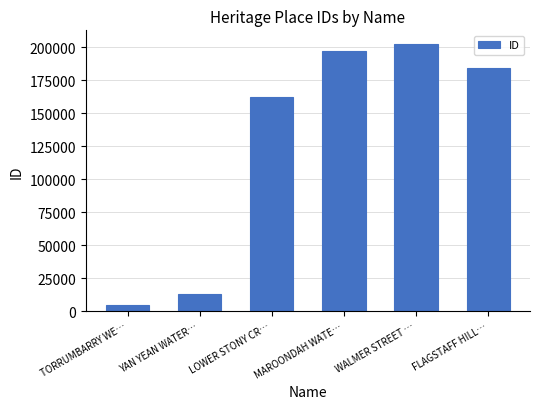

Which has a higher value, LOWER STONY CR… or TORRUMBARRY WE…?

LOWER STONY CR…